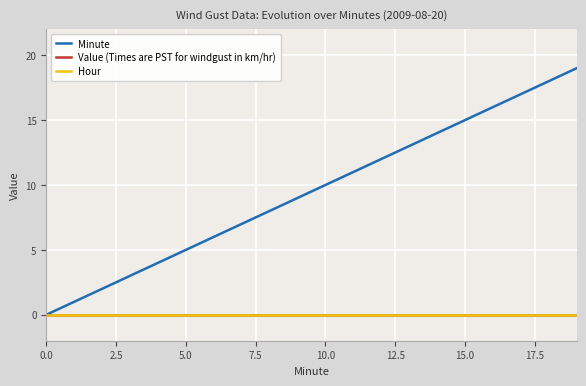

Does the chart have visible grid lines?

Yes